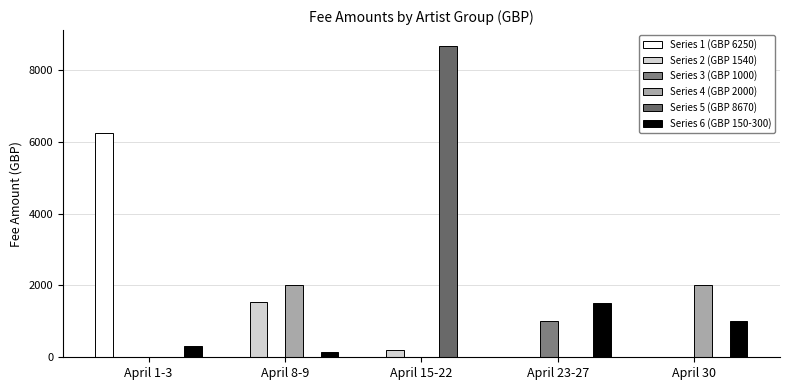

Reading right to left, extract all data points from this chart.

Series 1 (GBP 6250): April 30=0.0	April 23-27=0.0	April 15-22=0.0	April 8-9=0.0	April 1-3=6250.0
Series 2 (GBP 1540): April 30=0.0	April 23-27=0.0	April 15-22=211.2	April 8-9=1540.0	April 1-3=0.0
Series 3 (GBP 1000): April 30=0.0	April 23-27=1000.0	April 15-22=0.0	April 8-9=0.0	April 1-3=0.0
Series 4 (GBP 2000): April 30=2000.0	April 23-27=0.0	April 15-22=0.0	April 8-9=2000.0	April 1-3=0.0
Series 5 (GBP 8670): April 30=0.0	April 23-27=0.0	April 15-22=8670.0	April 8-9=0.0	April 1-3=0.0
Series 6 (GBP 150-300): April 30=1000.0	April 23-27=1500.0	April 15-22=0.0	April 8-9=150.0	April 1-3=300.0